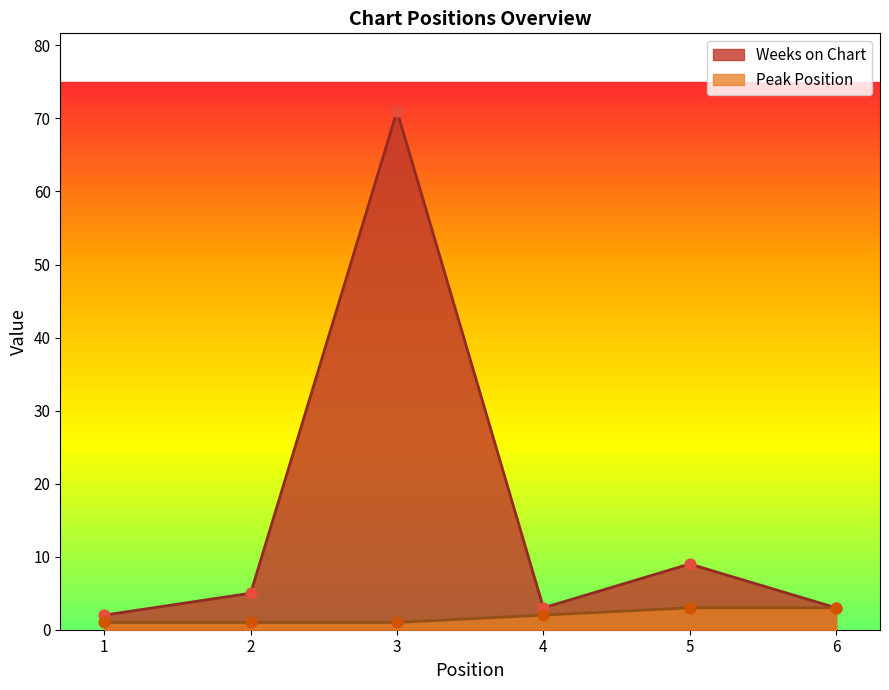

Which series has the largest Y range (max minus min)?

Weeks on Chart